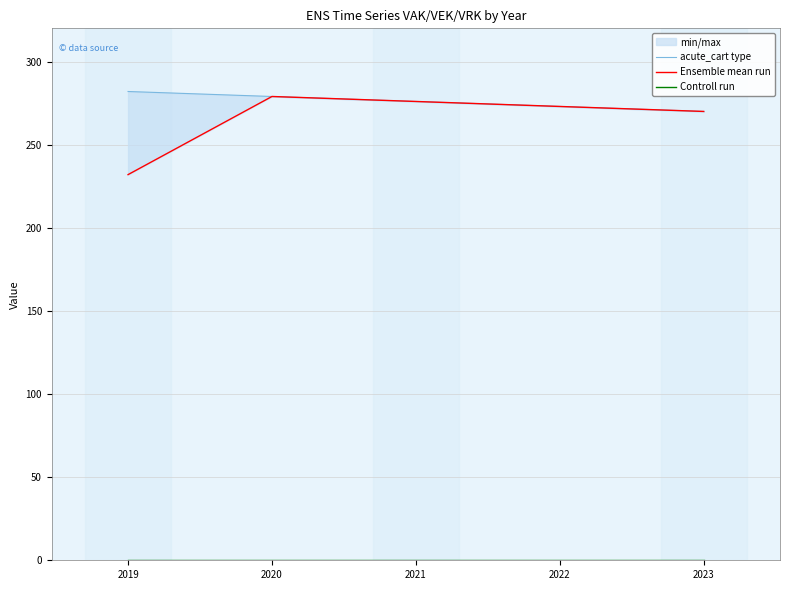

What is the difference between the highest and lowest values at 2019?

282